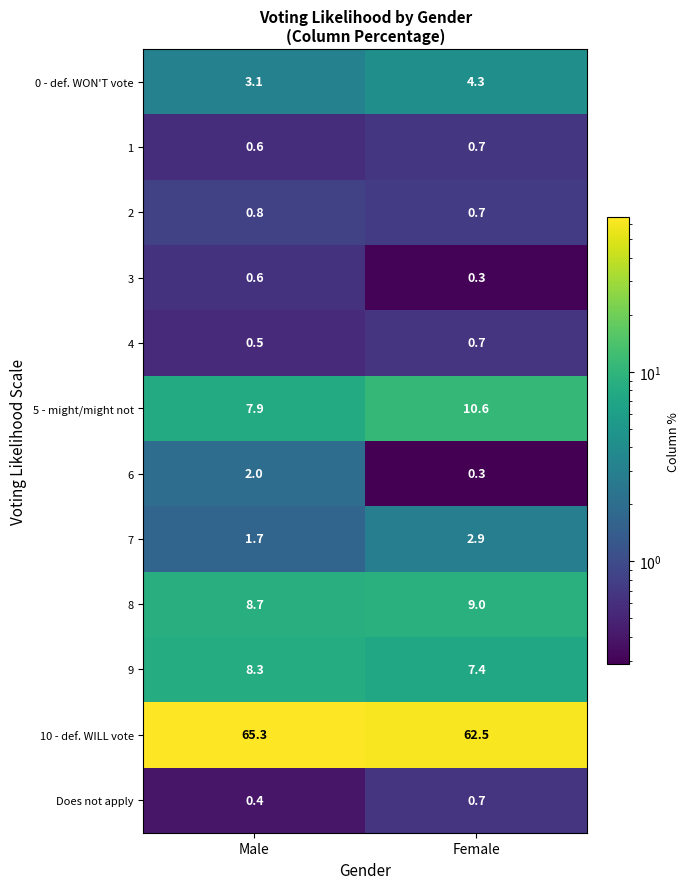

Rank the categories by 8 value from highest to lowest.

Female, Male